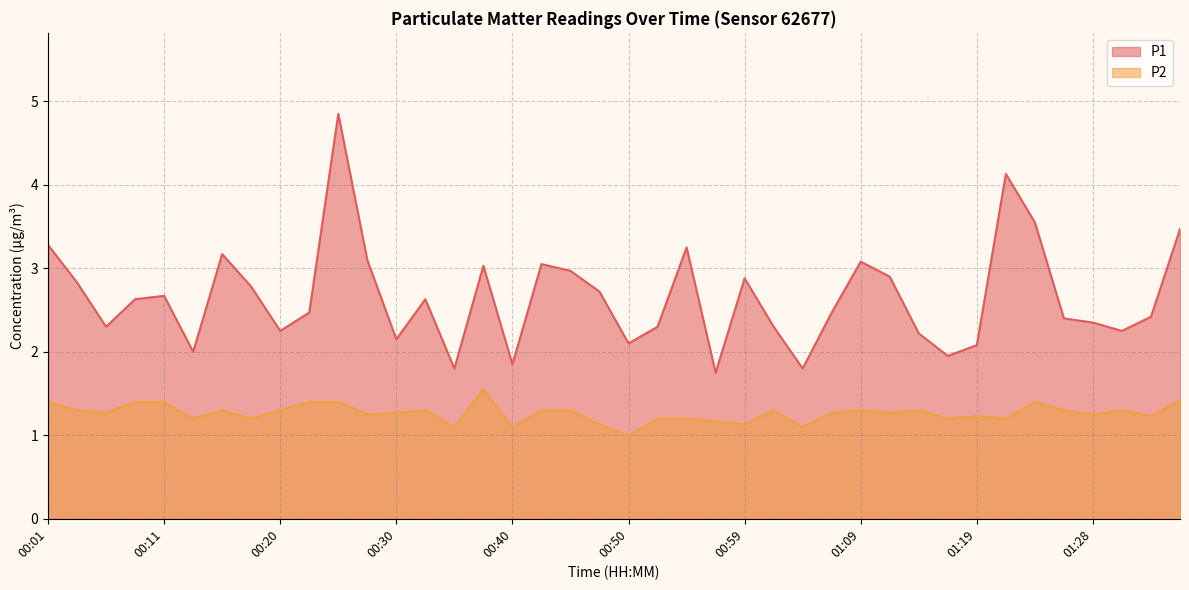

At how many categories does at least one series exceed 3?

11